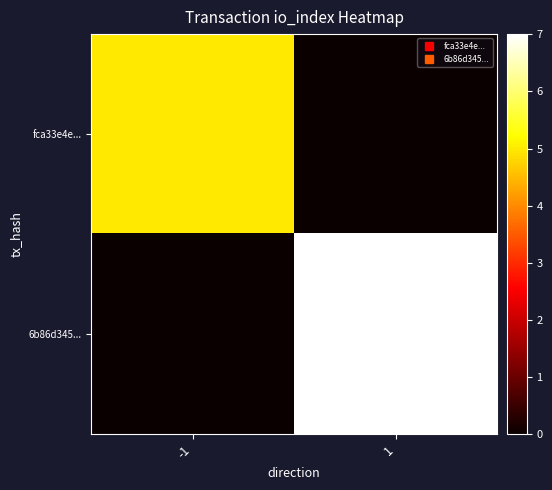

Rank the series by their average value, from lowest to highest.

fca33e4e..., 6b86d345...